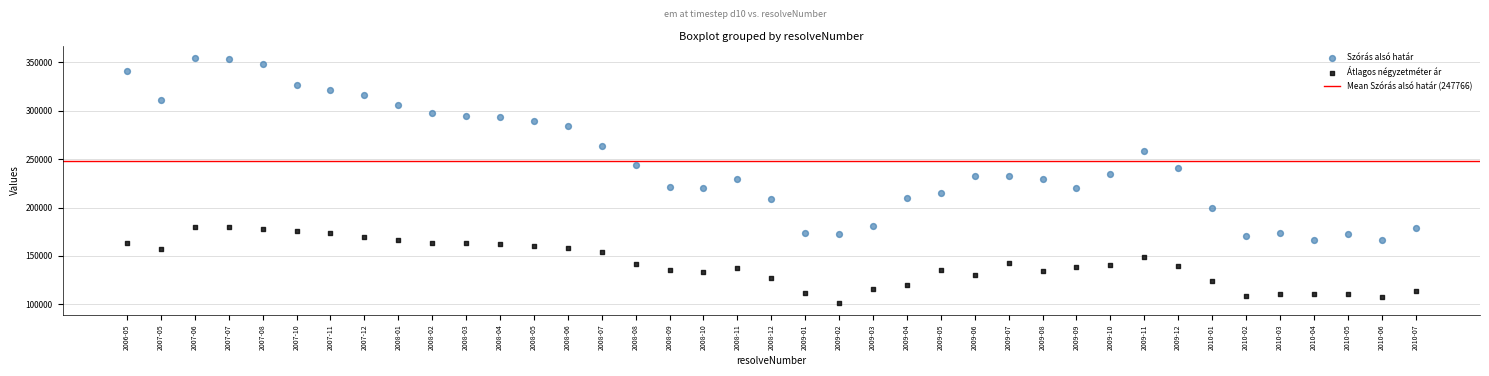

Which series has the widest spread of Y values?

Szórás alsó határ